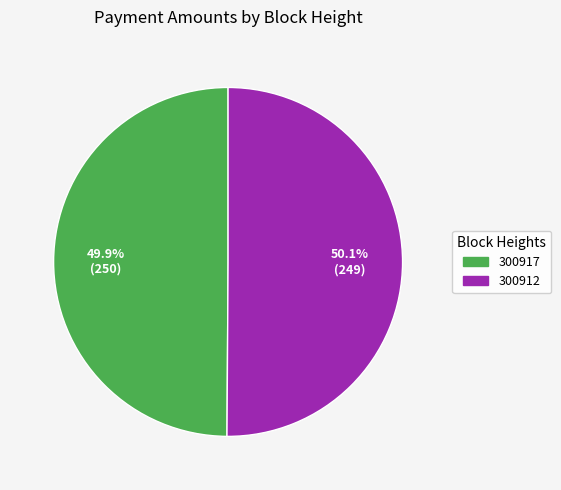

Does any single category account for the majority?

Yes